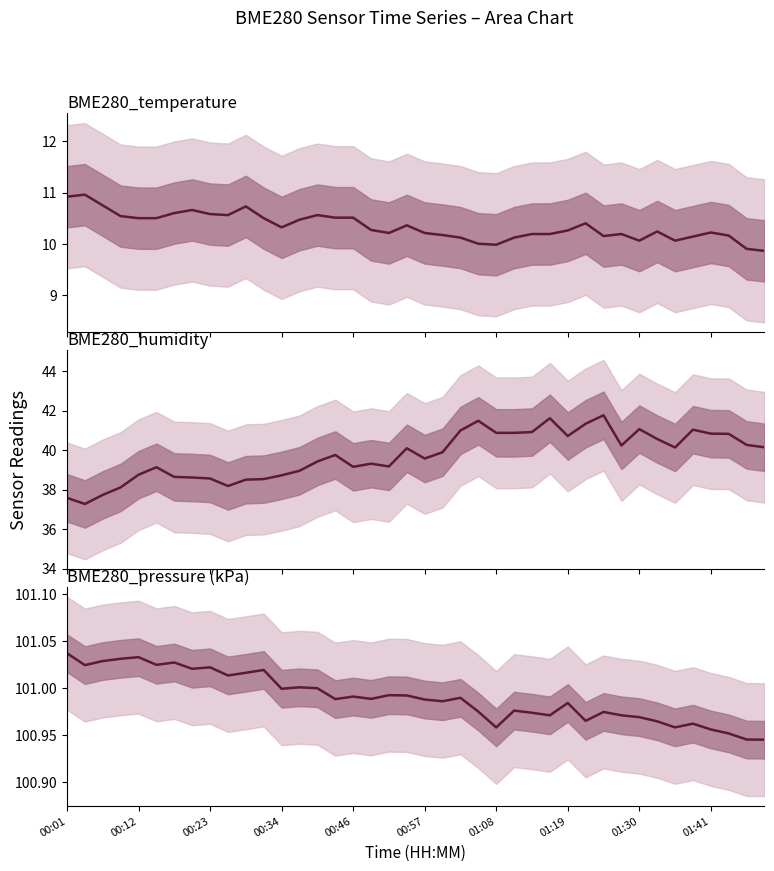

What is the value of the BME280_humidity point at the 22nd from the left?

39.9